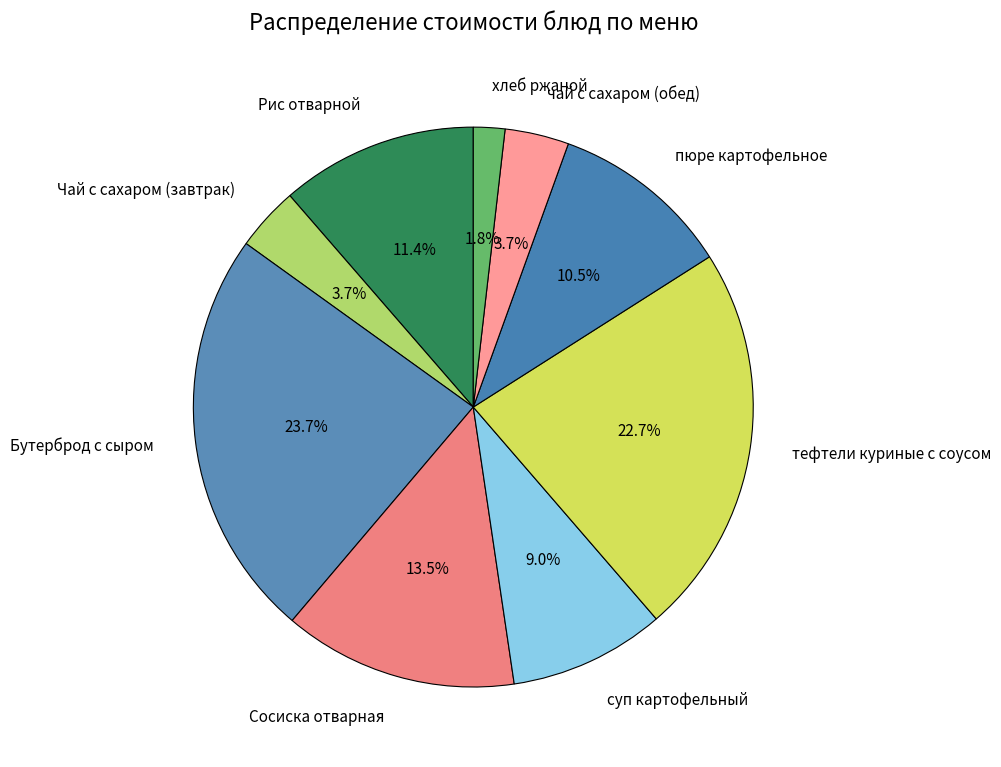

Is there any slice that represents more than half of the pie?

No